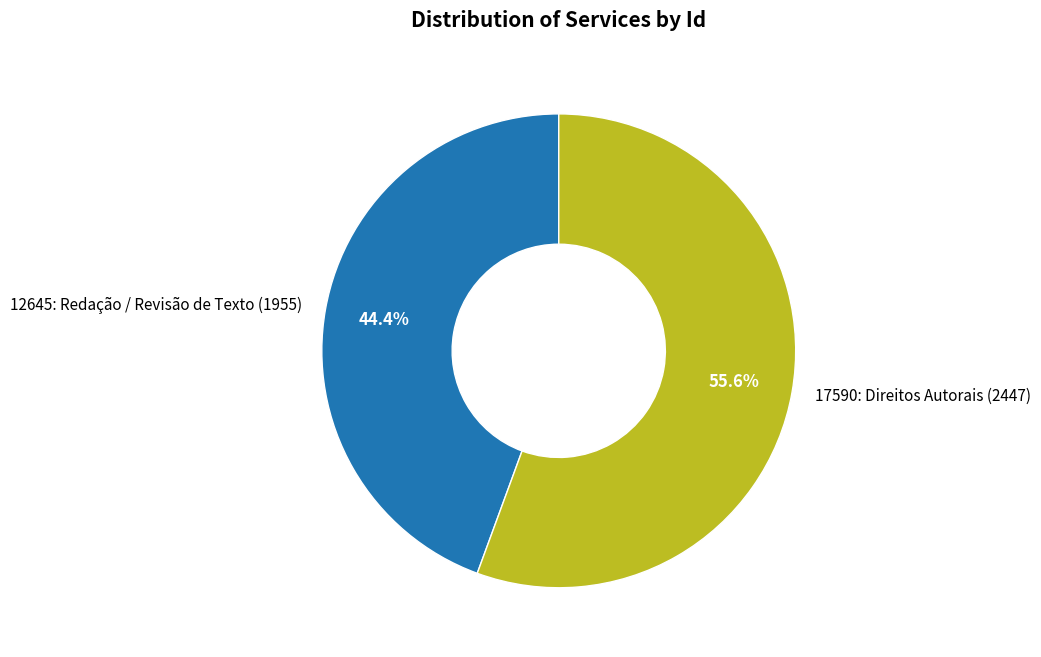

Combined, do 17590: Direitos Autorais and 12645: Redação / Revisão de Texto account for over 50%?

Yes